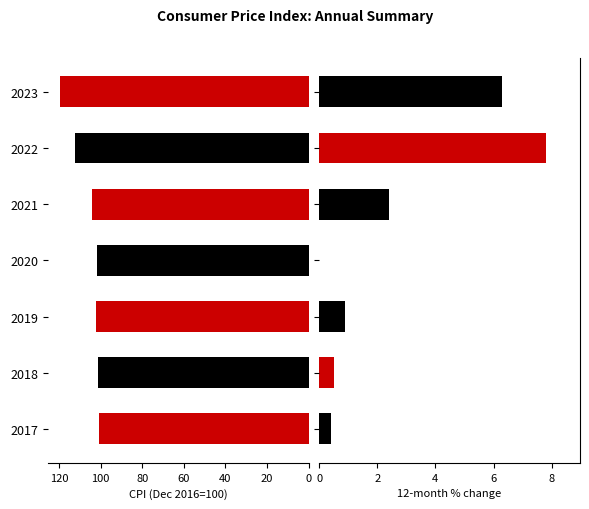

What is the value of the 12-month % change bar at the 6th from the left?

7.8